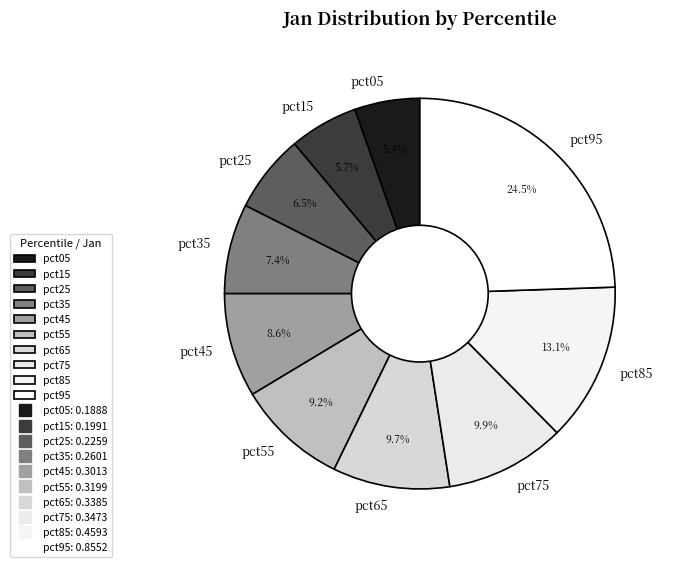

Is the sum of pct45 and pct05 greater than half?

No